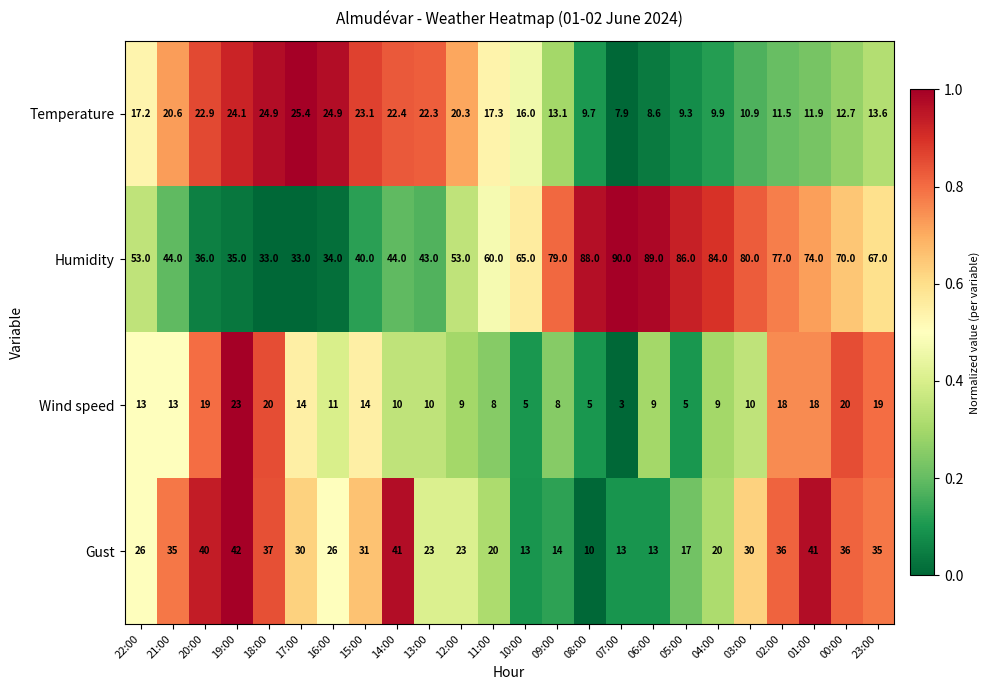

What is the difference between the highest and lowest values at 23:00?

53.4